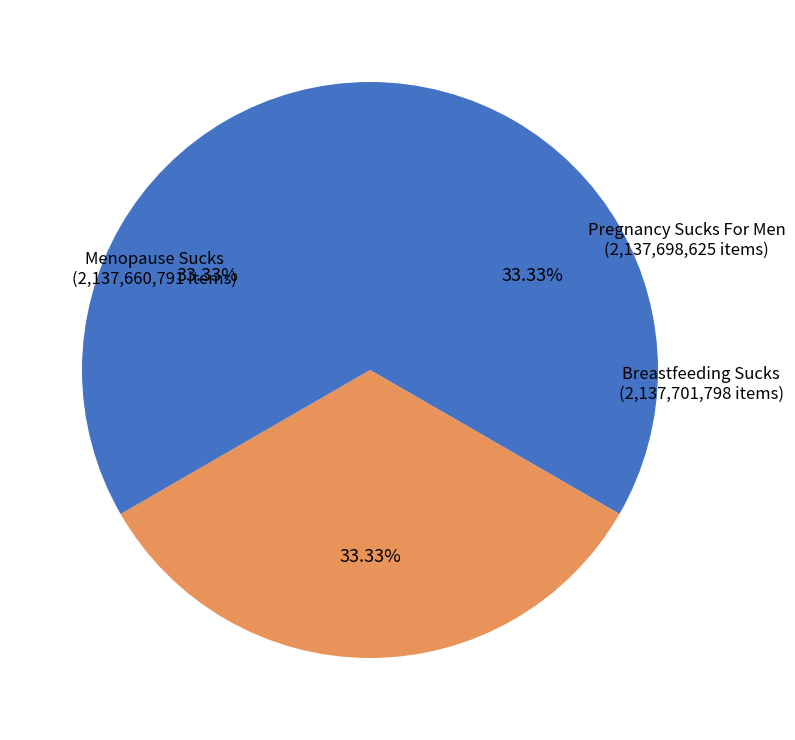

Is there a majority slice in this chart?

No